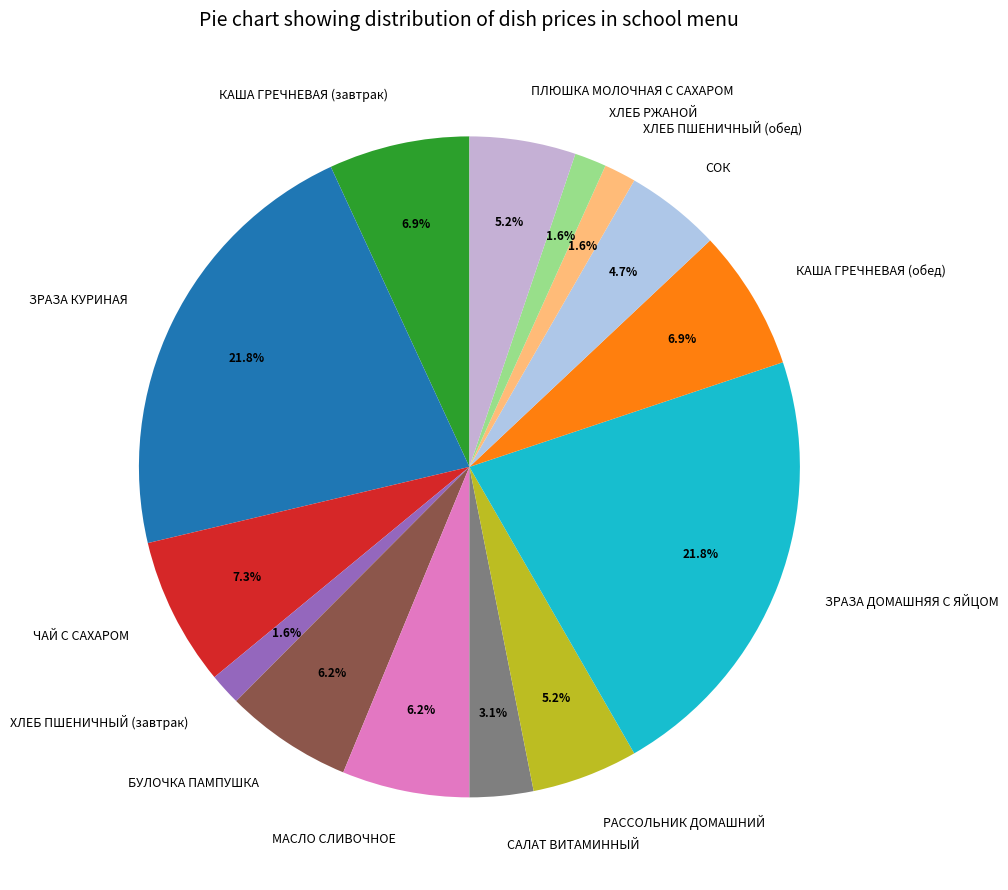

Combined, do ЧАЙ С САХАРОМ and РАССОЛЬНИК ДОМАШНИЙ account for over 50%?

No